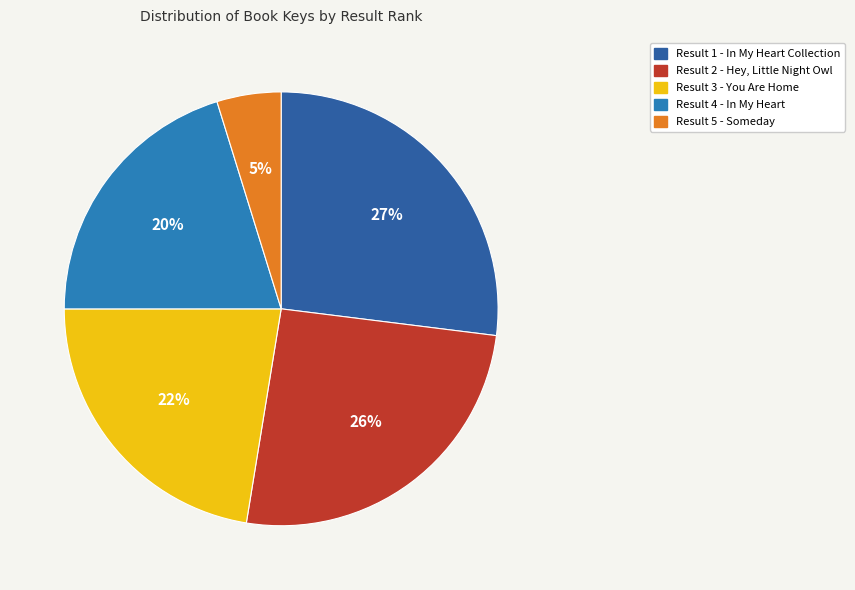

How many segments does this pie chart have?

5